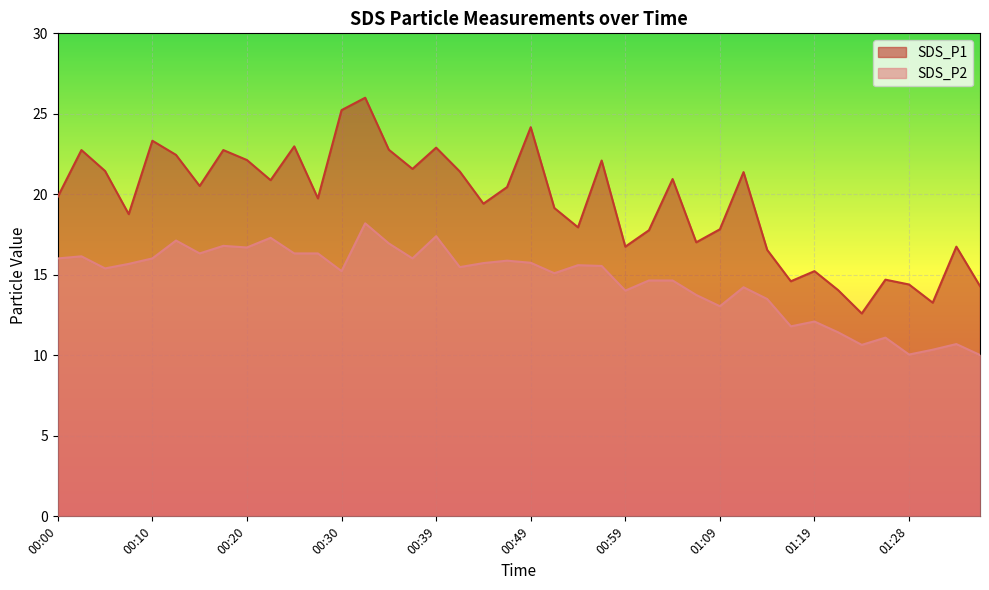

Rank the categories by SDS_P1 value from lowest to highest.

01:23, 01:31, 01:21, 01:36, 01:28, 01:16, 01:26, 01:19, 01:14, 00:59, 01:33, 01:06, 01:01, 01:09, 00:54, 00:07, 00:52, 00:44, 00:27, 00:00, 00:47, 00:15, 00:22, 01:04, 01:11, 00:42, 00:05, 00:37, 00:57, 00:20, 00:12, 00:02, 00:17, 00:35, 00:39, 00:25, 00:10, 00:49, 00:30, 00:32